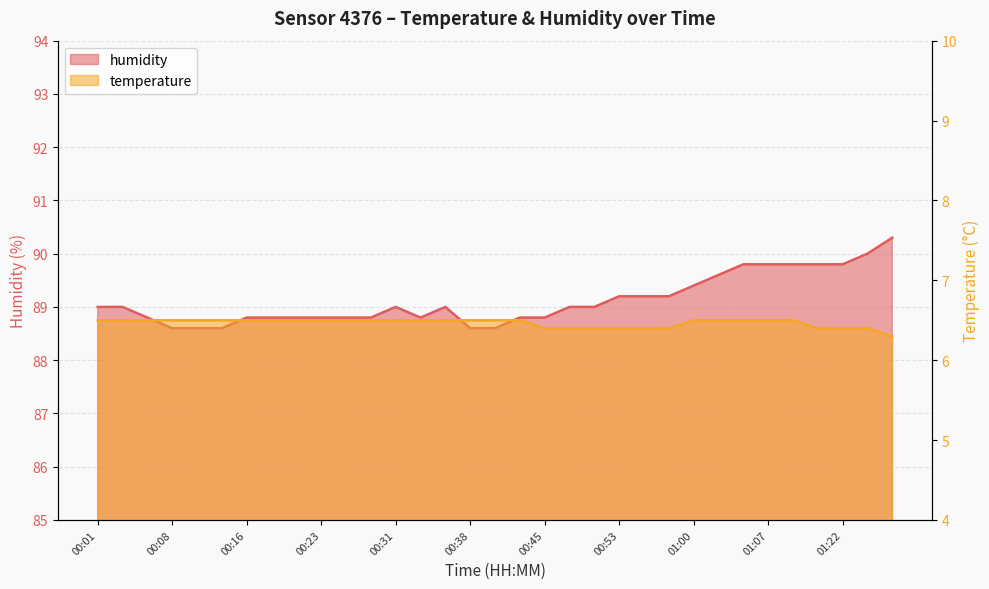

Rank the series by their maximum value, from highest to lowest.

humidity, temperature